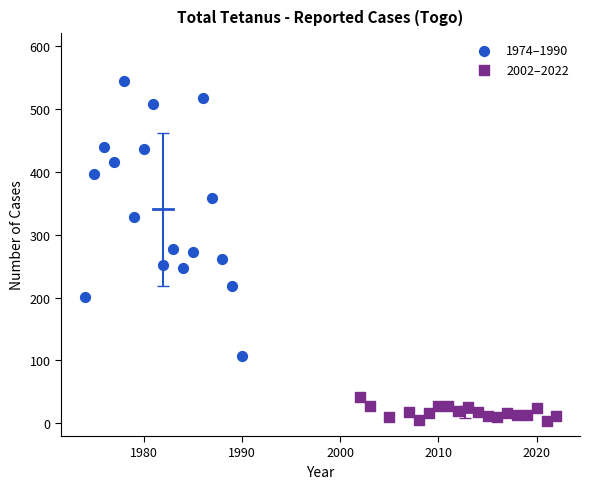

Which series reaches the minimum Y coordinate?

2002–2022